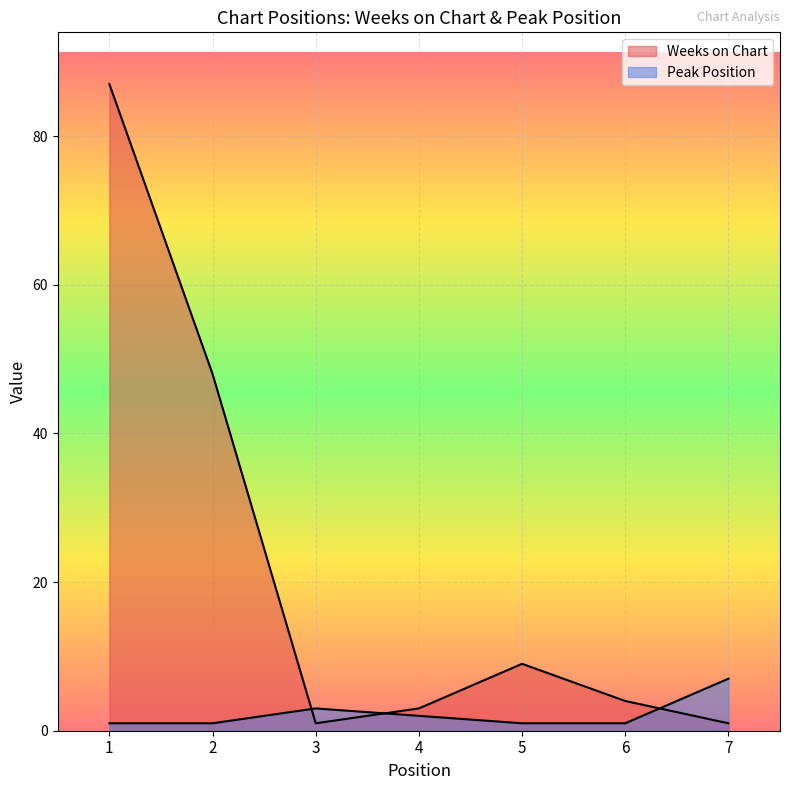

Which category has the highest value in the Weeks on Chart series?

1